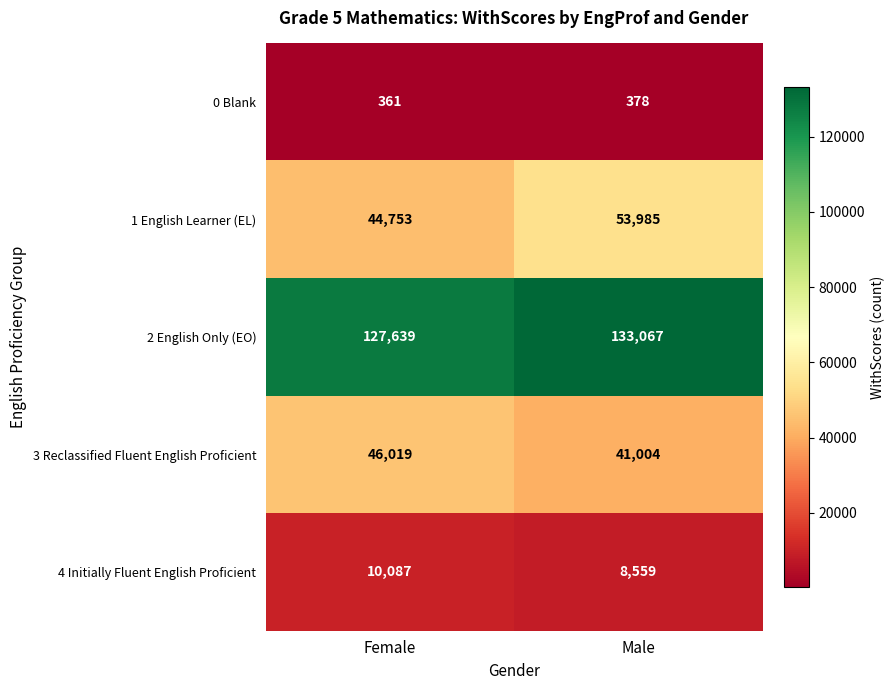

True or false: 3 Reclassified Fluent English Proficient has a value of 46019 at Female.

True